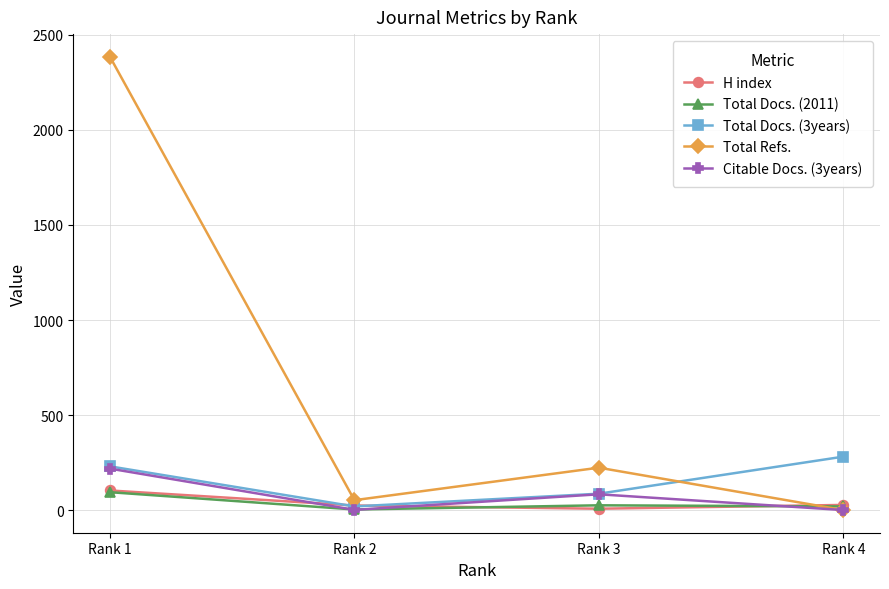

What is the sum of all Total Docs. (2011) values?

141